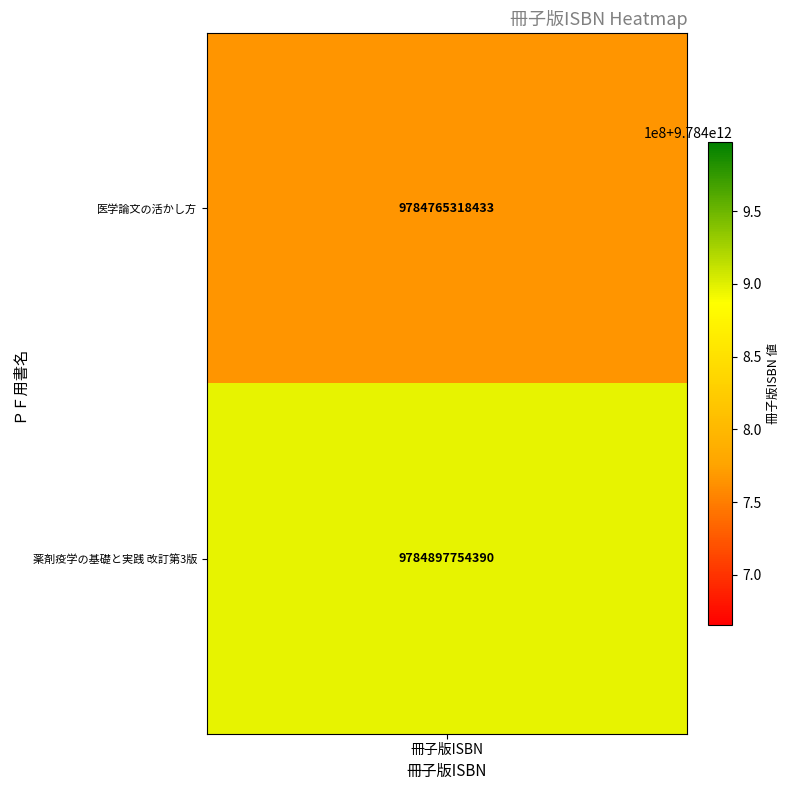

The 2 series shows 1 at 薬剤疫学の基礎と実践 改訂第3版. True or false?

True